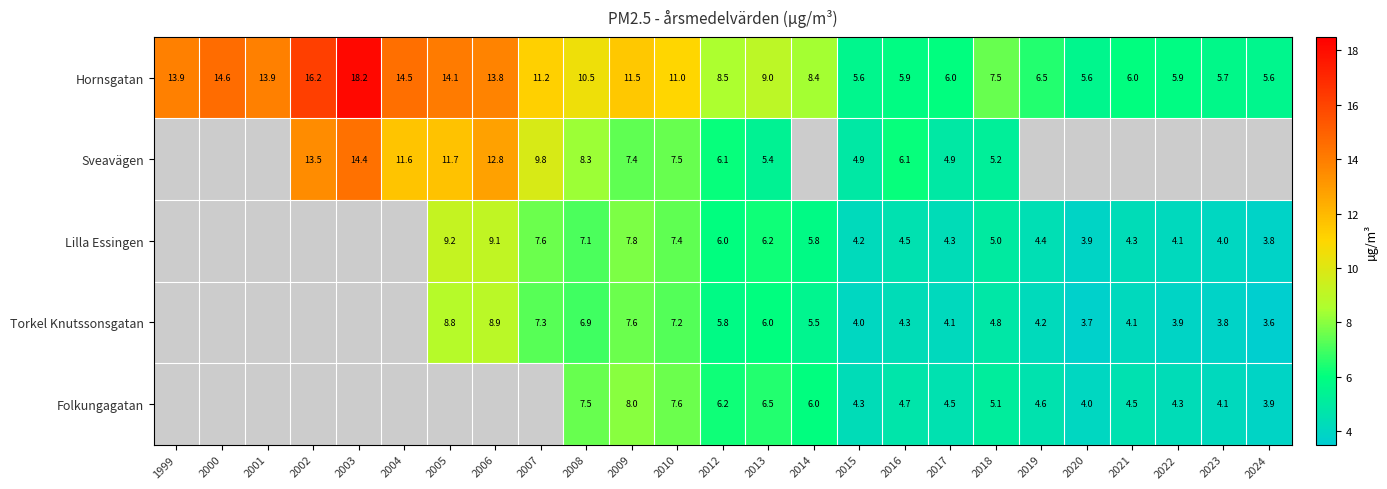

What is the difference between the Hornsgatan values at 2010 and 2019?

4.5